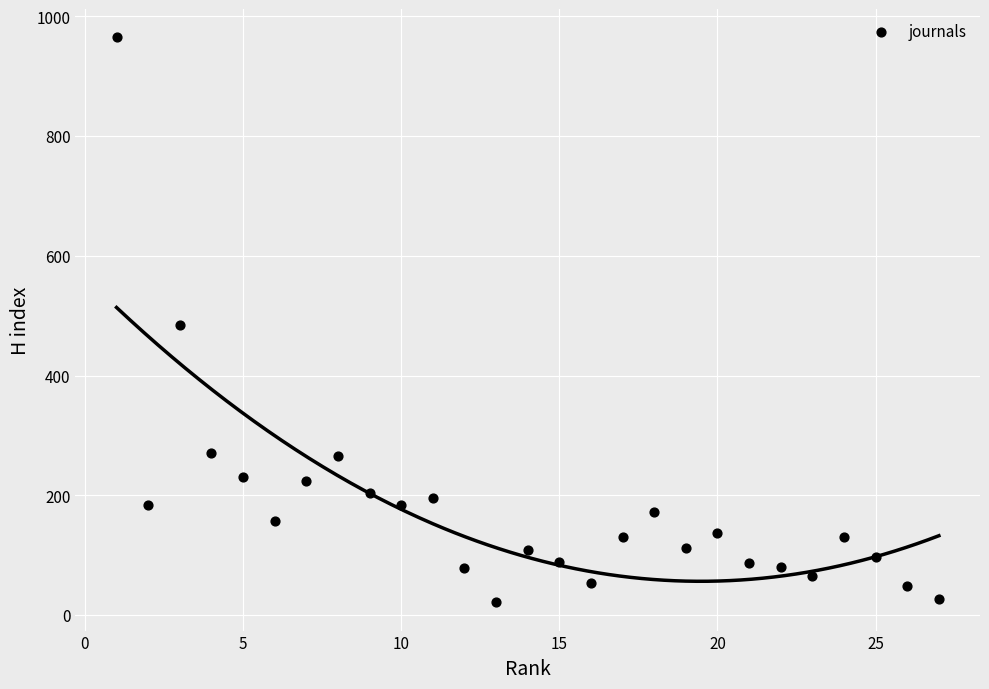

What is the range of Y values (max minus min)?

944